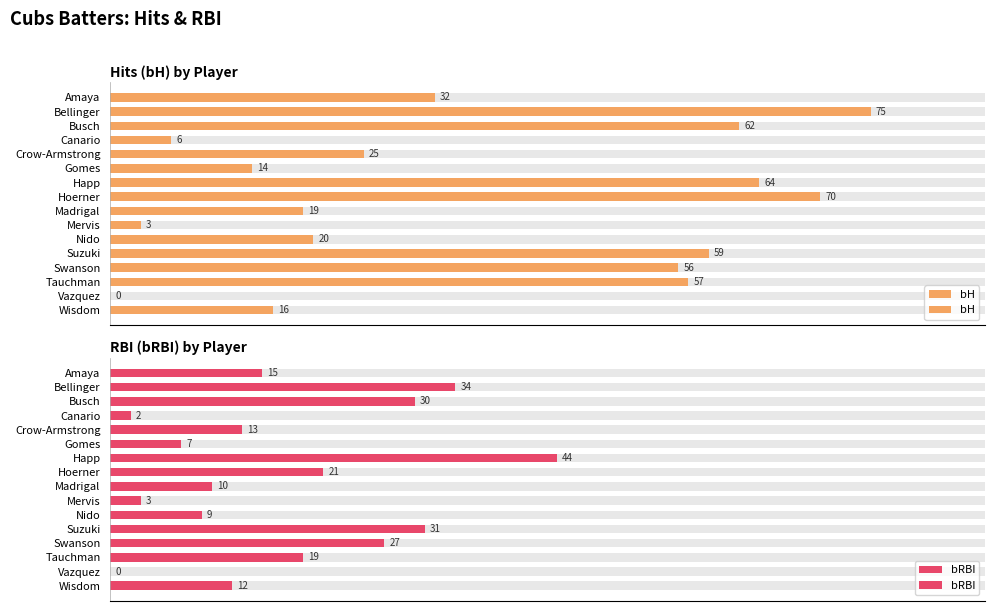

Read the bH value at Tauchman.

57